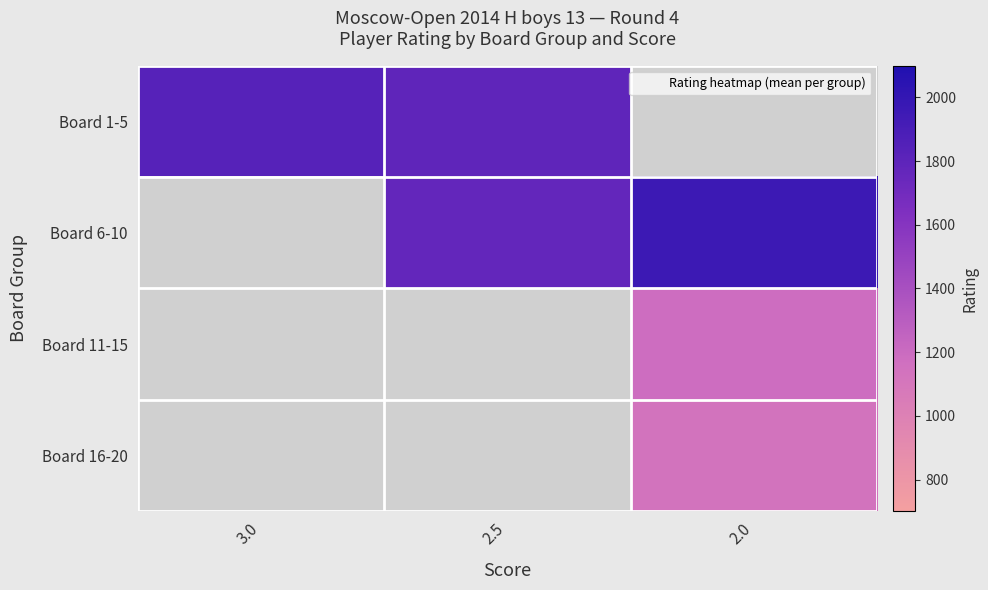

What is the greatest value displayed?

1961.0